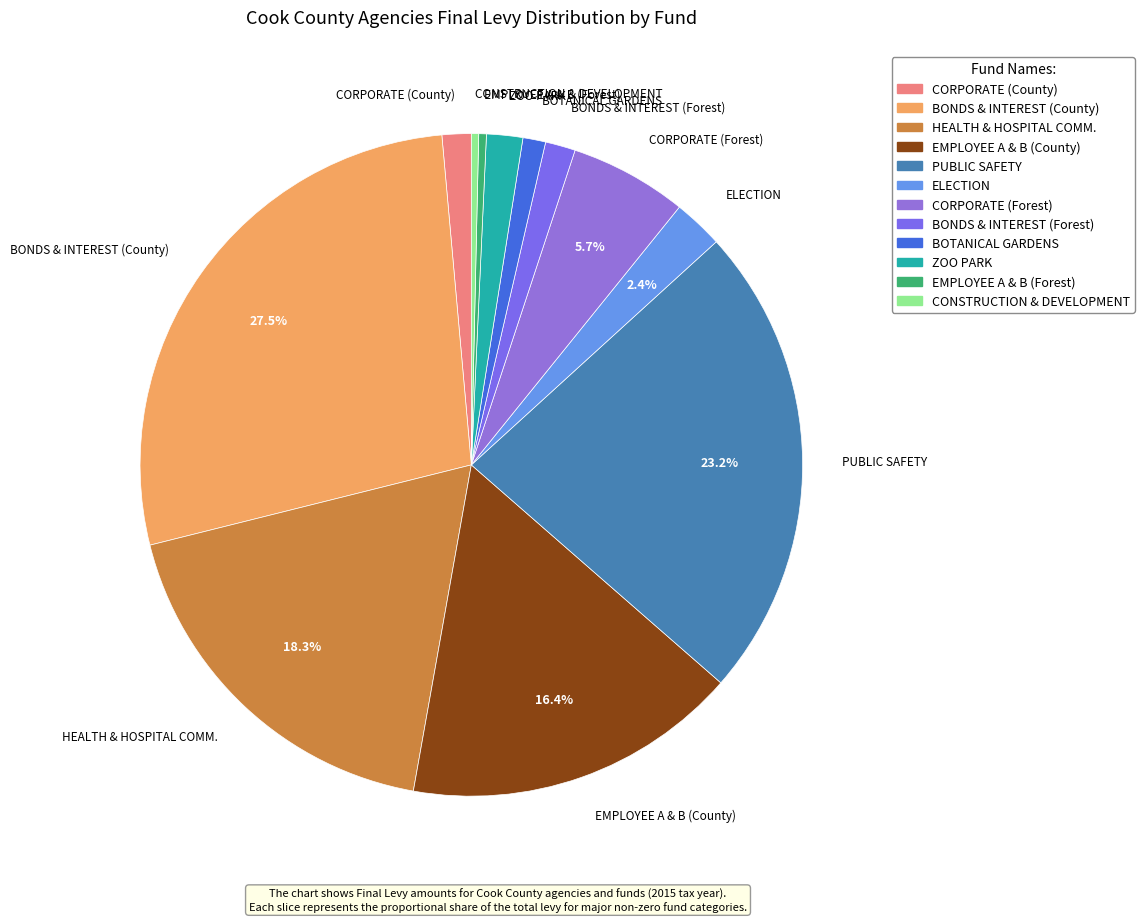

To the nearest percent, what percentage of the pie is BONDS & INTEREST (County)?

27%